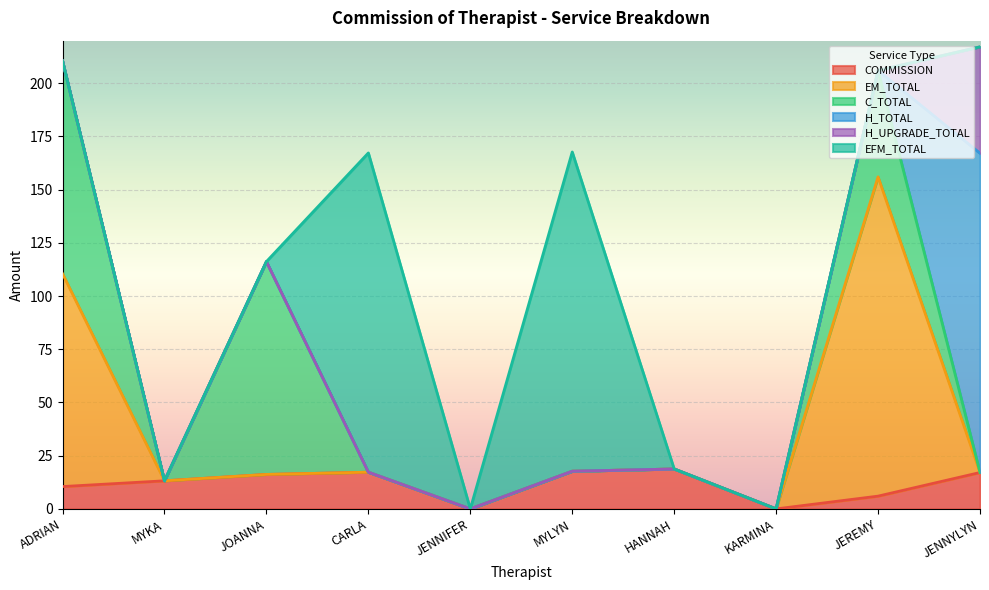

Where is the first local maximum for C_TOTAL?

JOANNA